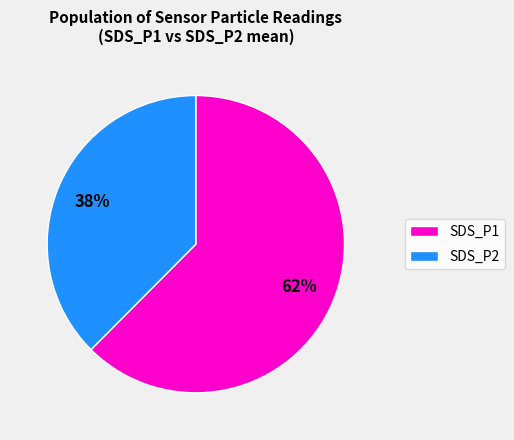

The SDS_P2 slice represents 38% of the pie. True or false?

True